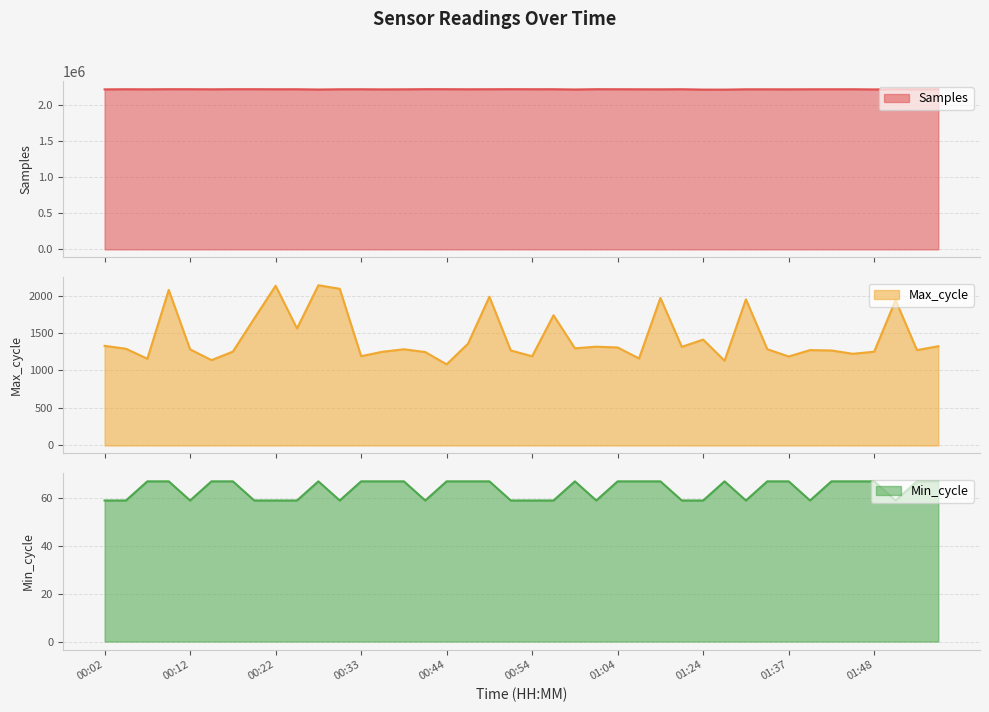

What is the spread (max minus min) of values at 00:33?

2210492